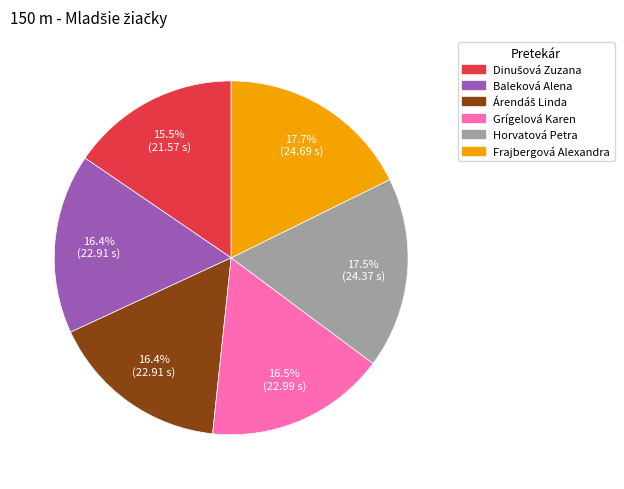

What percentage do Grígelová Karen and Horvatová Petra together represent?

34.0%